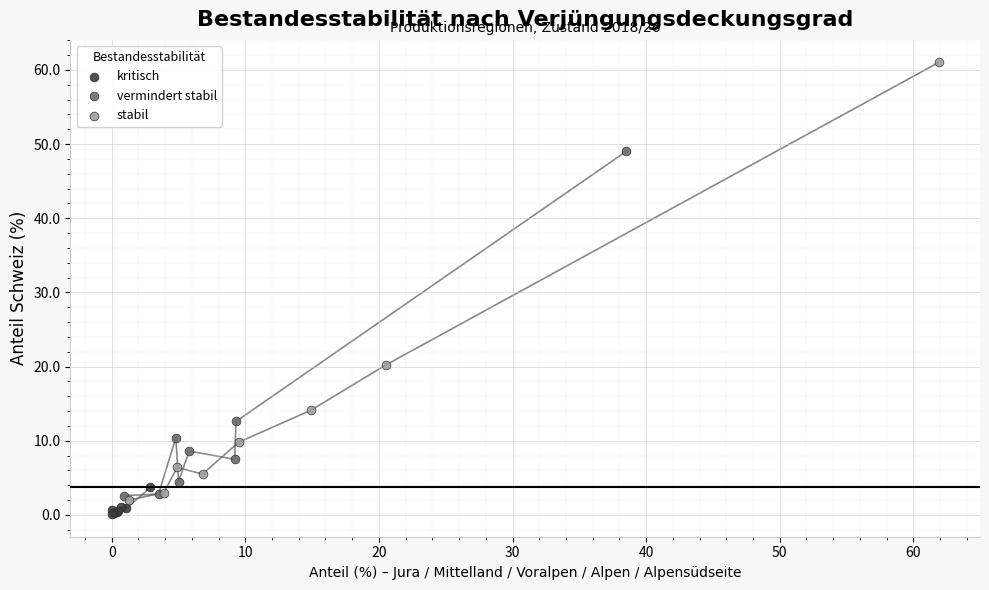

What are all the series names shown in the legend?

kritisch, vermindert stabil, stabil